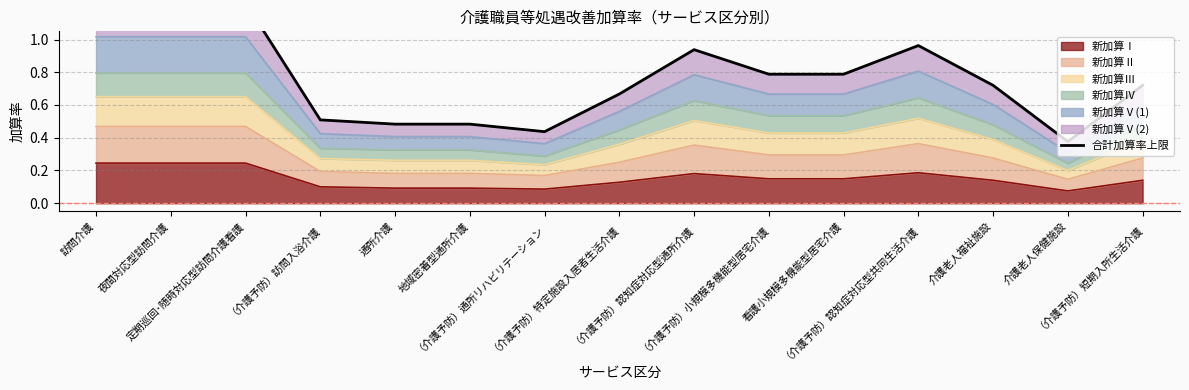

Reading left to right, transcribe all the data shown in this chart.

訪問介護=1.2	夜間対応型訪問介護=1.2	定期巡回･随時対応型訪問介護看護=1.2	（介護予防）訪問入浴介護=0.5	通所介護=0.5	地域密着型通所介護=0.5	（介護予防）通所リハビリテーション=0.4	（介護予防）特定施設入居者生活介護=0.7	（介護予防）認知症対応型通所介護=0.9	（介護予防）小規模多機能型居宅介護=0.8	看護小規模多機能型居宅介護=0.8	（介護予防）認知症対応型共同生活介護=1.0	介護老人福祉施設=0.7	介護老人保健施設=0.4	（介護予防）短期入所生活介護=0.7